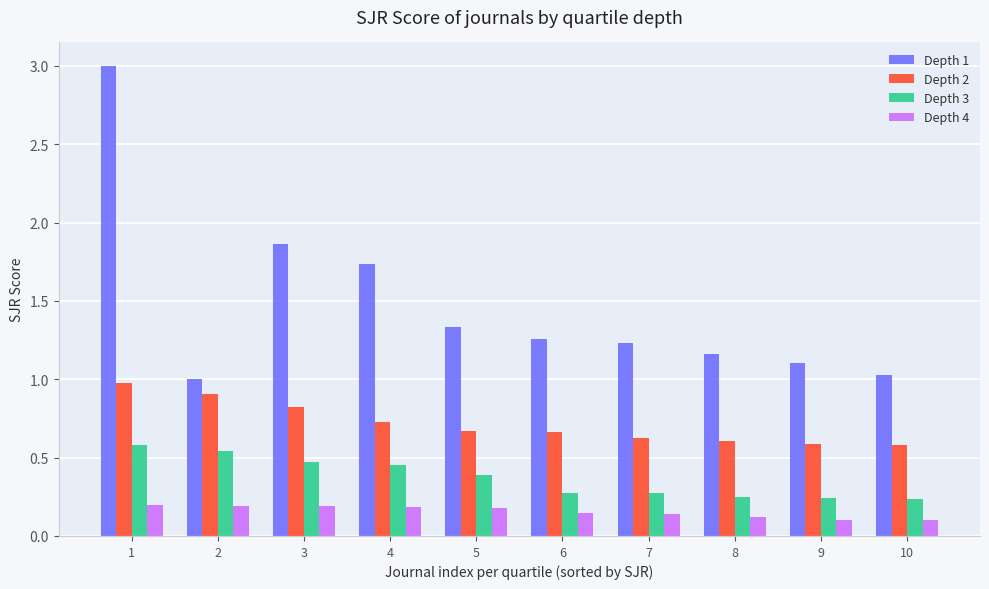

Is the value of Depth 1 at 3 greater than the value of Depth 3 at 3?

Yes